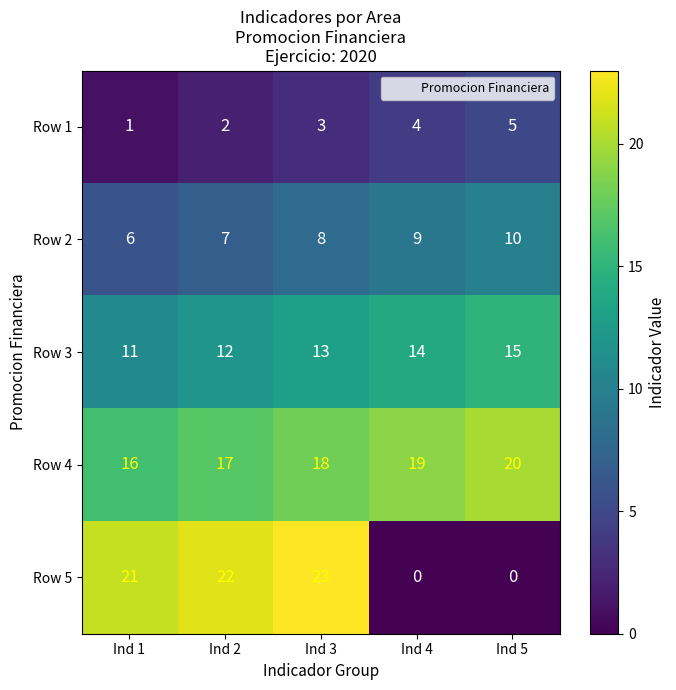

Rank the series at Ind 4 from highest to lowest value.

Row 4, Row 3, Row 2, Row 1, Row 5